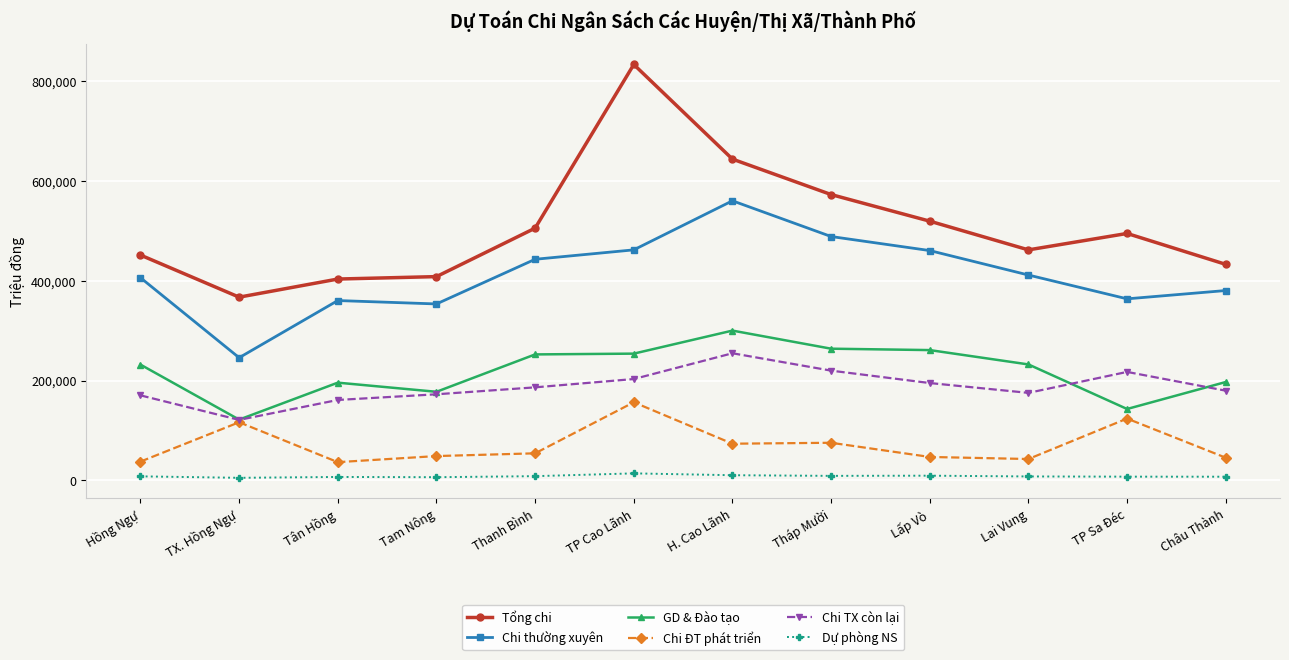

At Thanh Bình, list the series in order from smallest to largest.

Dự phòng NS, Chi ĐT phát triển, Chi TX còn lại, GD & Đào tạo, Chi thường xuyên, Tổng chi